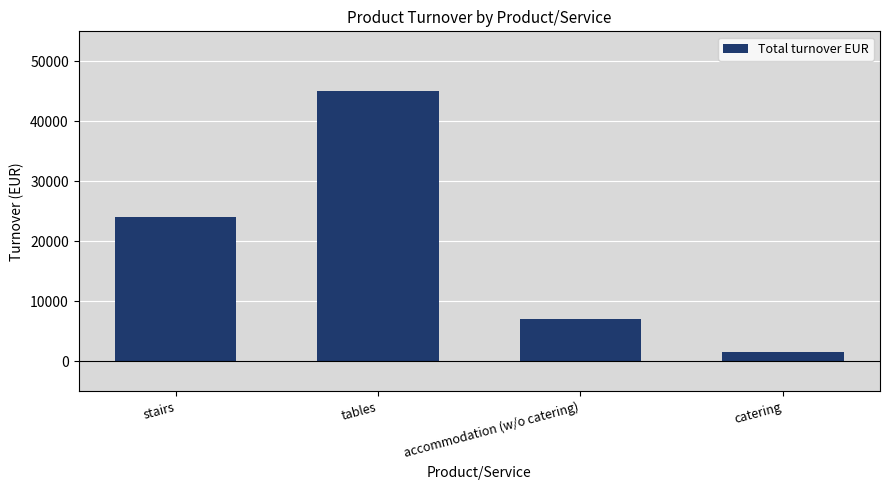

List the labels in order of value, smallest first.

catering, accommodation (w/o catering), stairs, tables